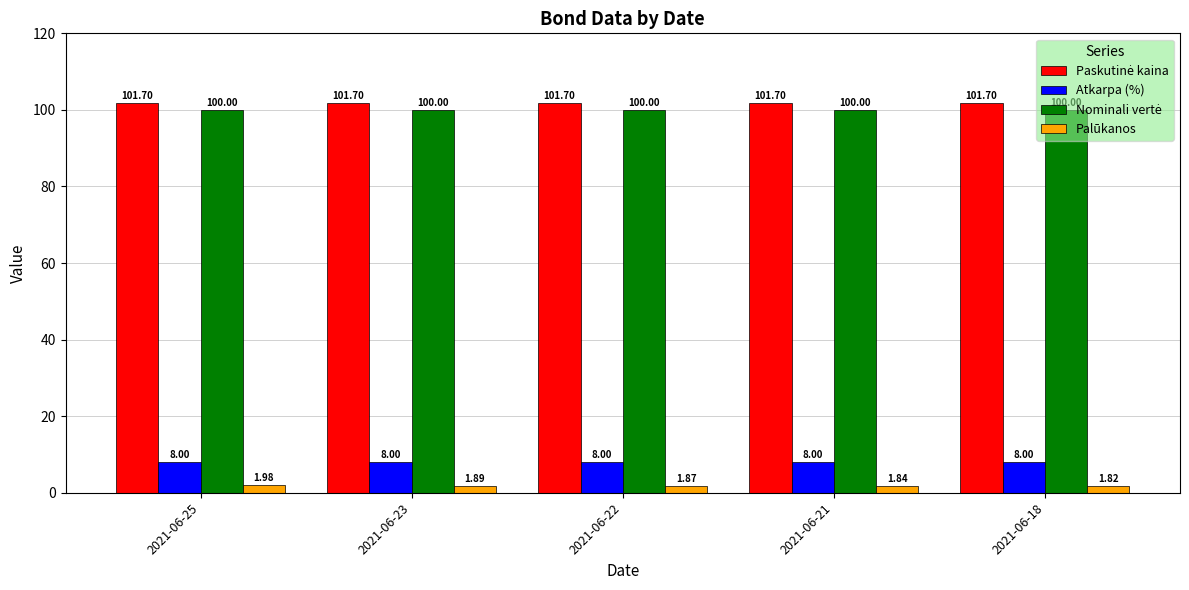

What is the total value across all series at 2021-06-21?

211.5